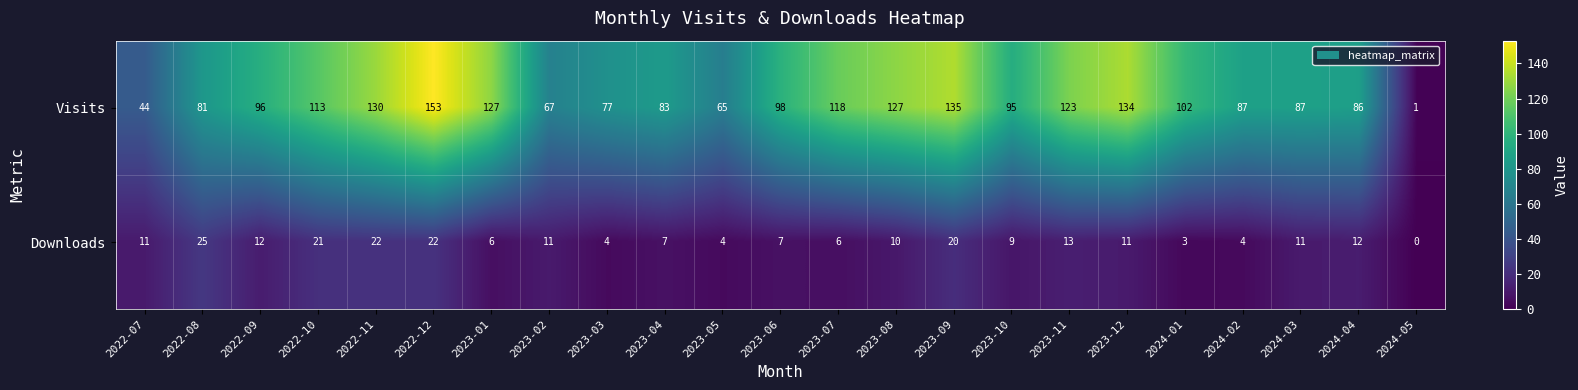

The Visits series shows 155 at 2024-01. True or false?

False